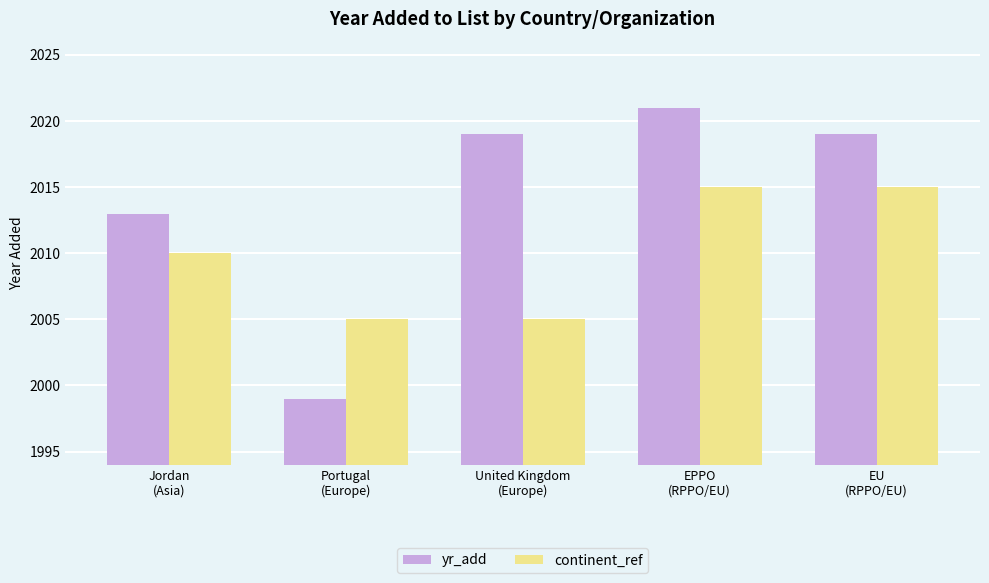

List the series in order of their peak value, highest first.

yr_add, continent_ref